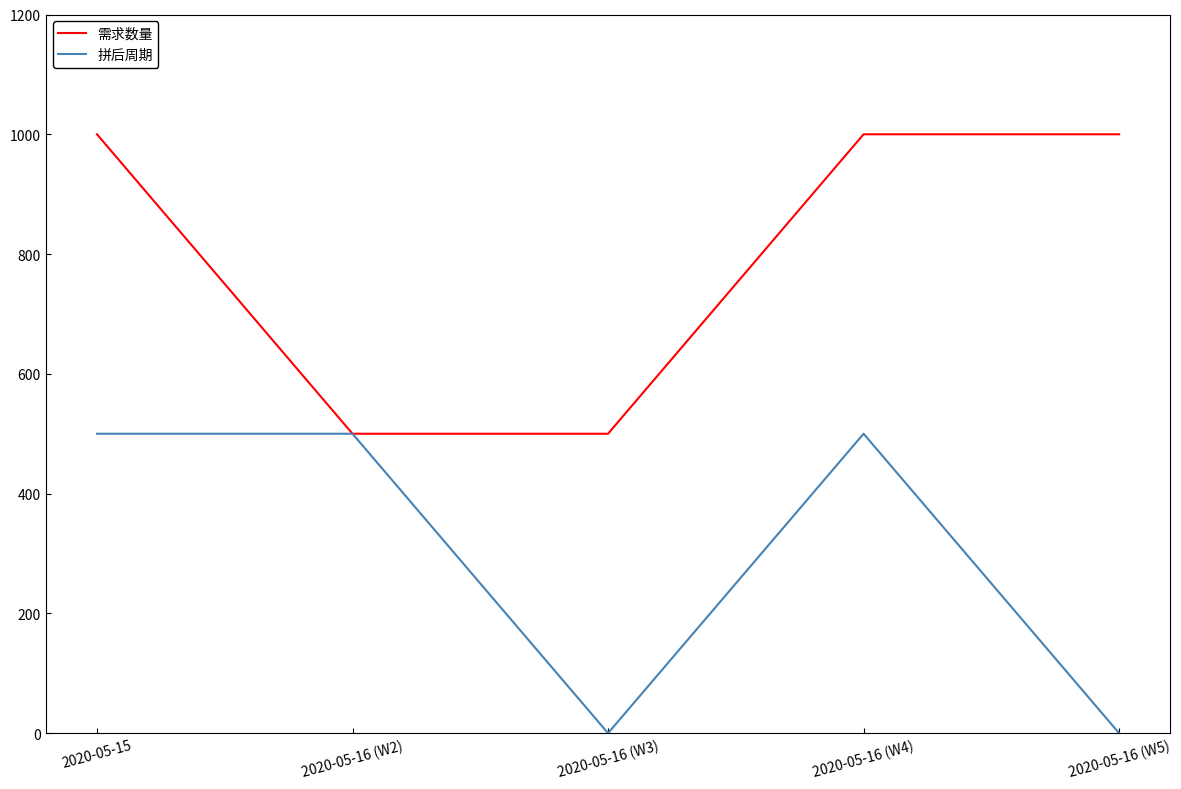

The value of 拼后周期 at 2020-05-15 is 500. True or false?

True